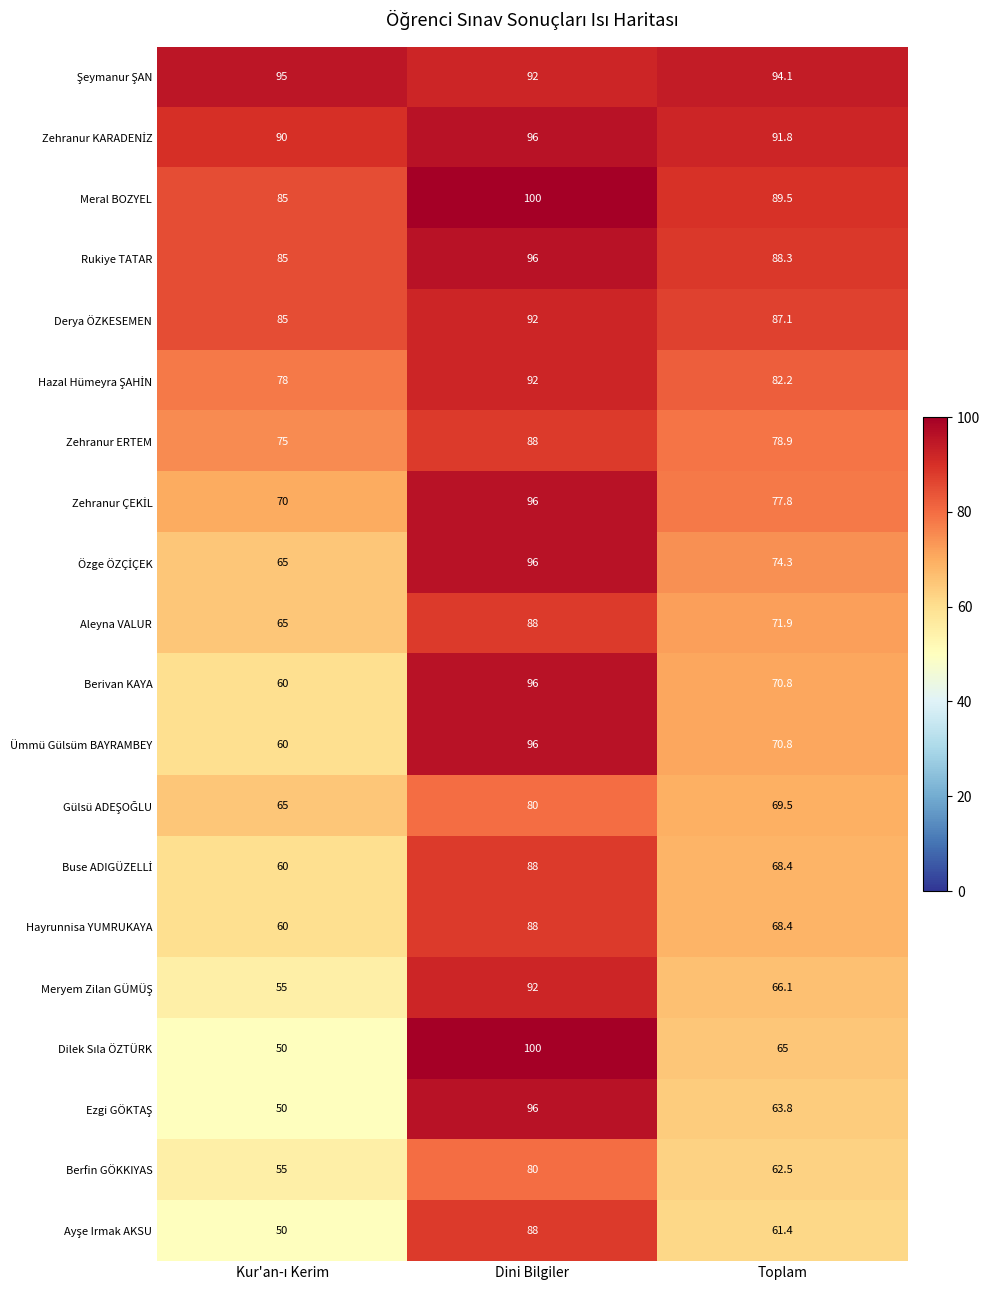

What is the difference between the highest and lowest values at Toplam?

32.7